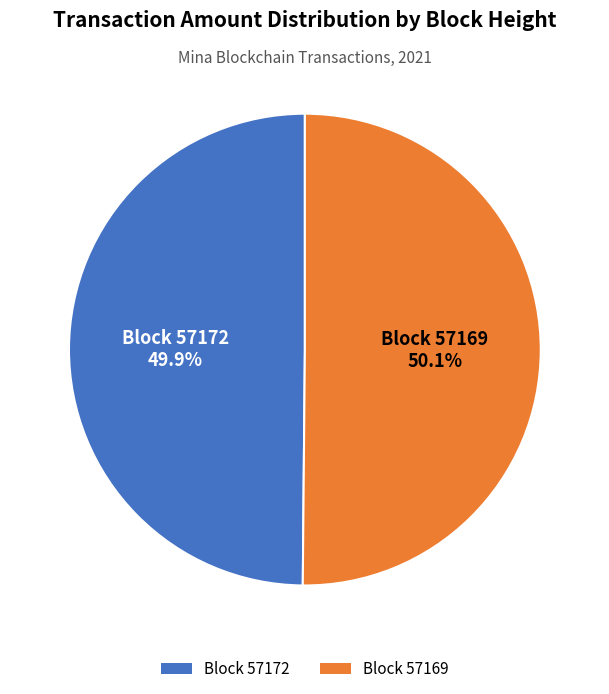

Is there any slice that represents more than half of the pie?

Yes